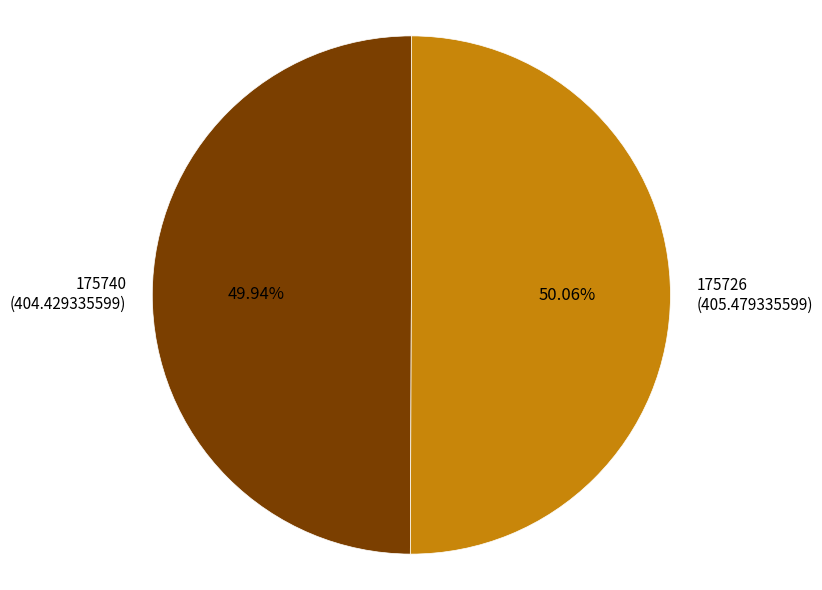

Approximately how many times larger is the value at 175740 (404.429335599) compared to 175726 (405.479335599)?

1.0